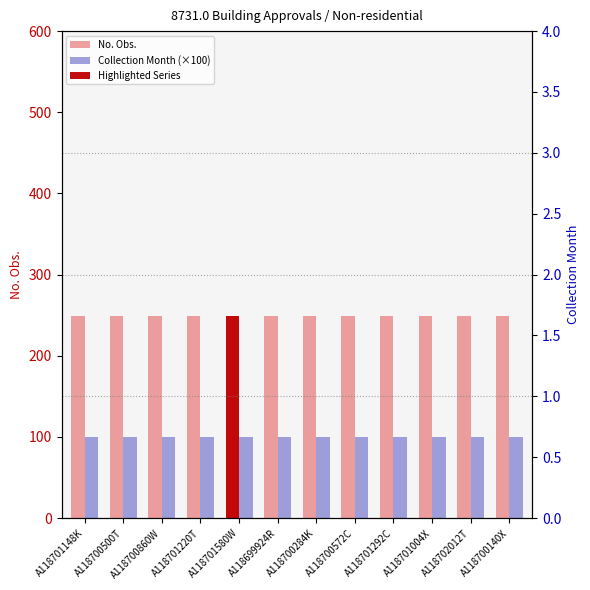

Is the value of No. Obs. at A118701148K greater than the value of Collection Month (×100) at A118700140X?

Yes